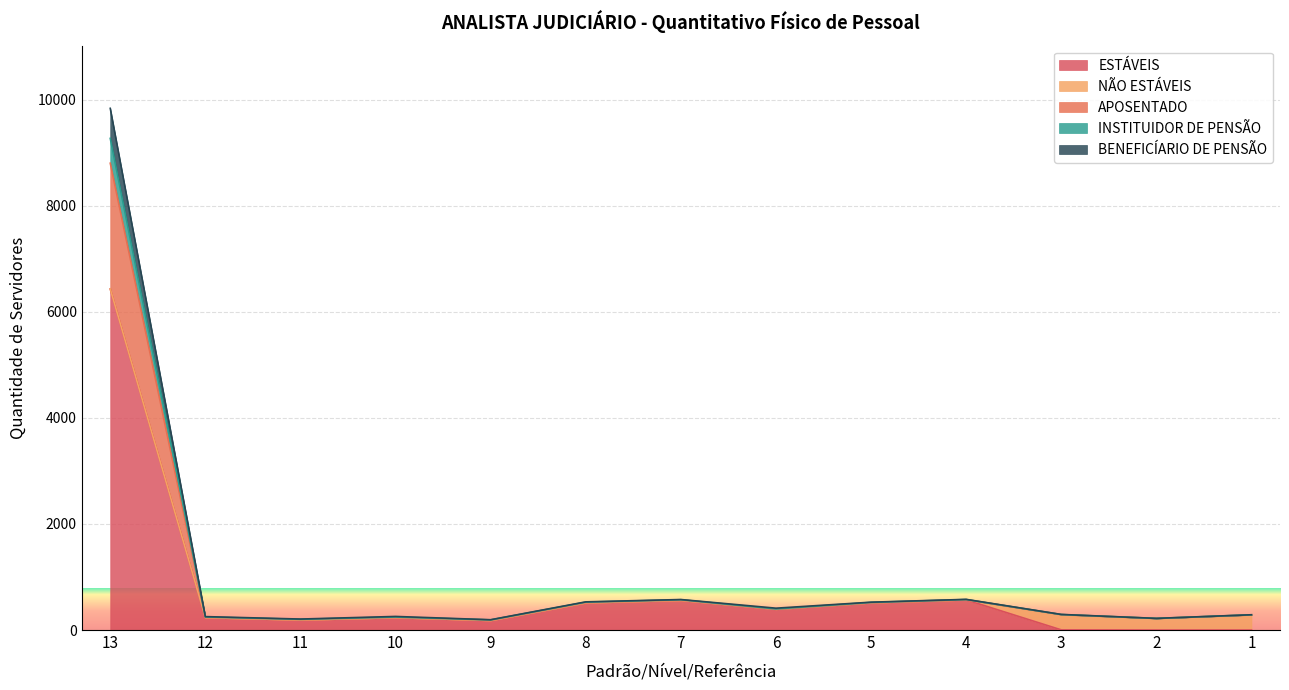

How many values in ESTÁVEIS are above zero?

11